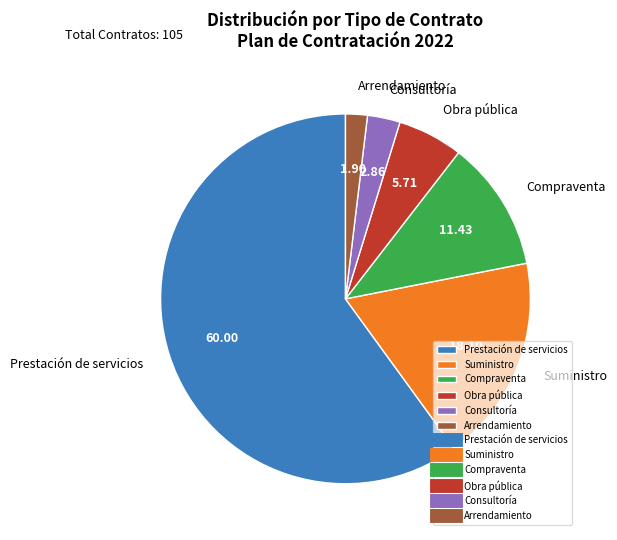

Does any single category account for the majority?

Yes